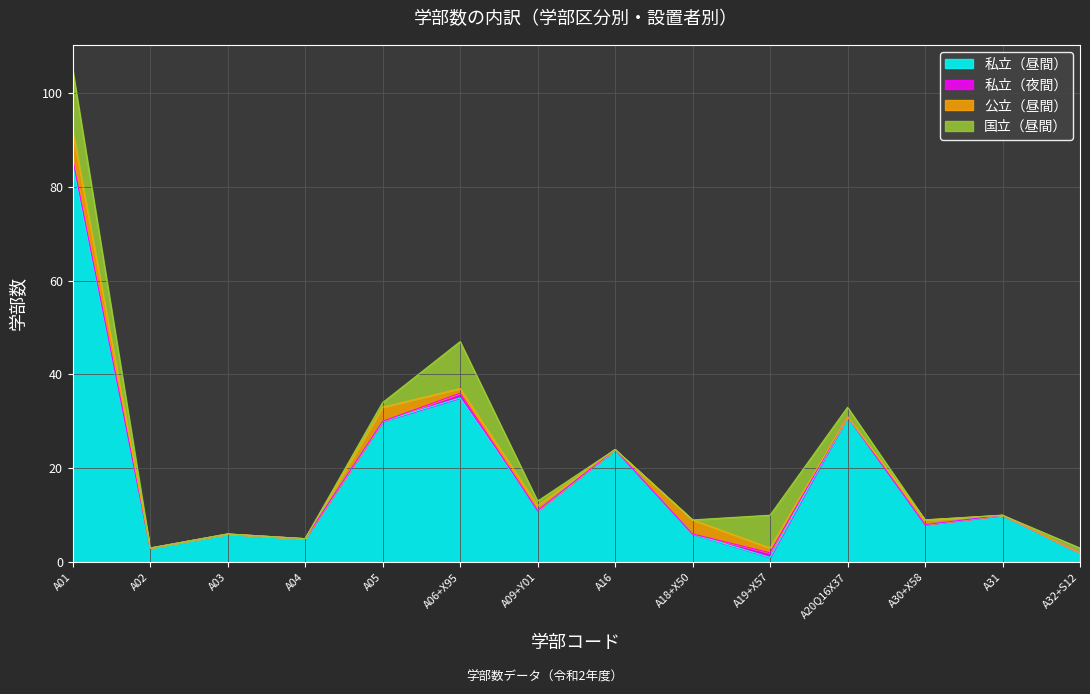

How many interior local peaks does the 私立（夜間） series have?

2